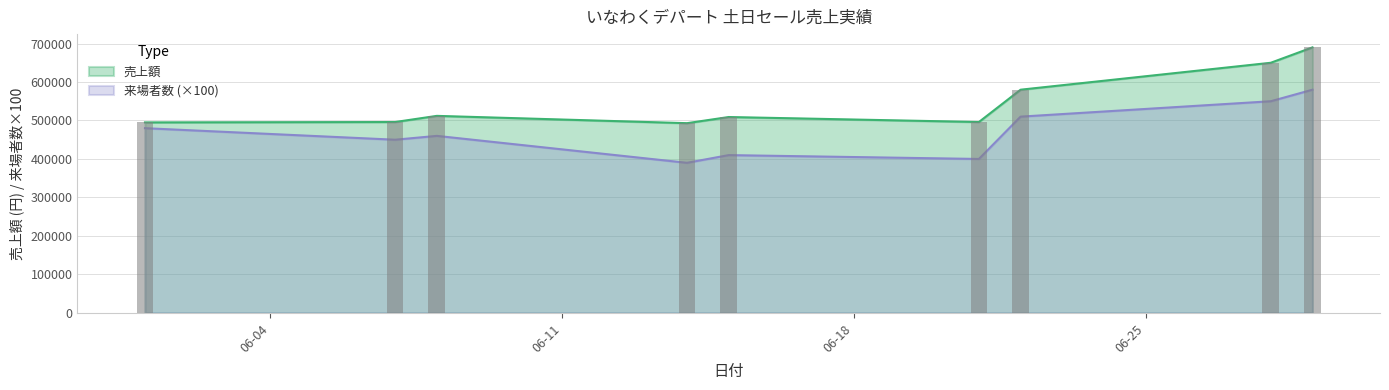

Is the value of 来場者数 at 2025-06-22 greater than the value of 売上額 at 2025-06-07?

Yes